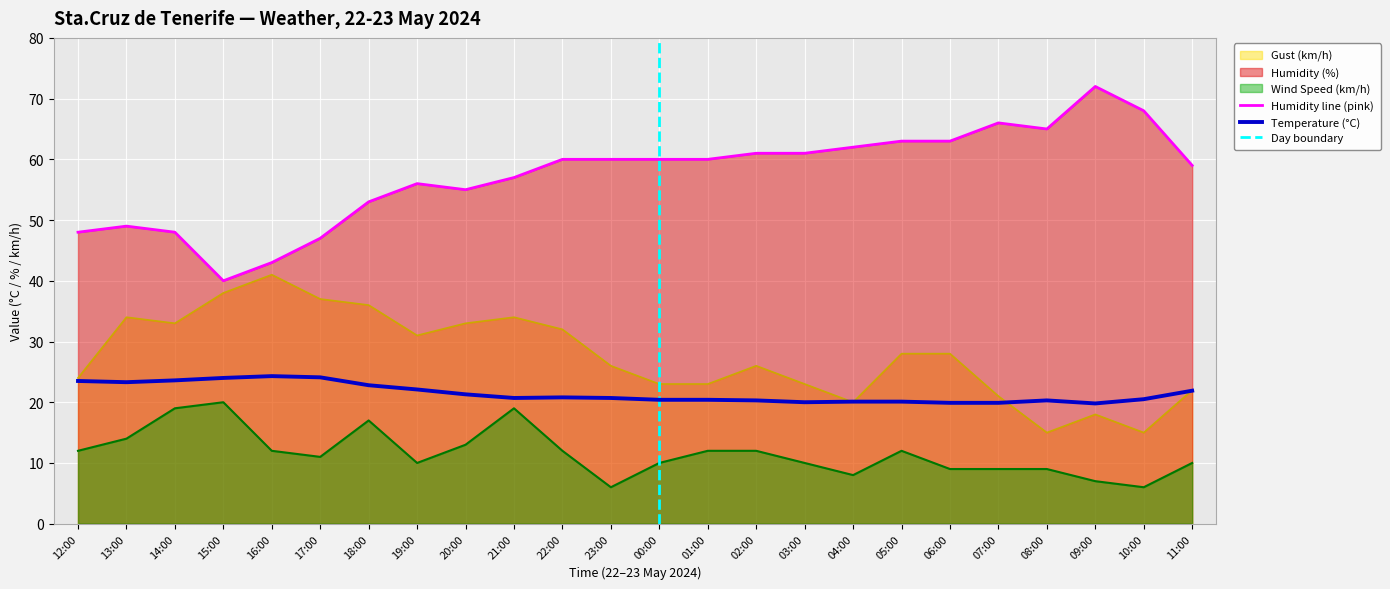

True or false: Wind Speed (km/h) and Gust (km/h) cross at least once.

False